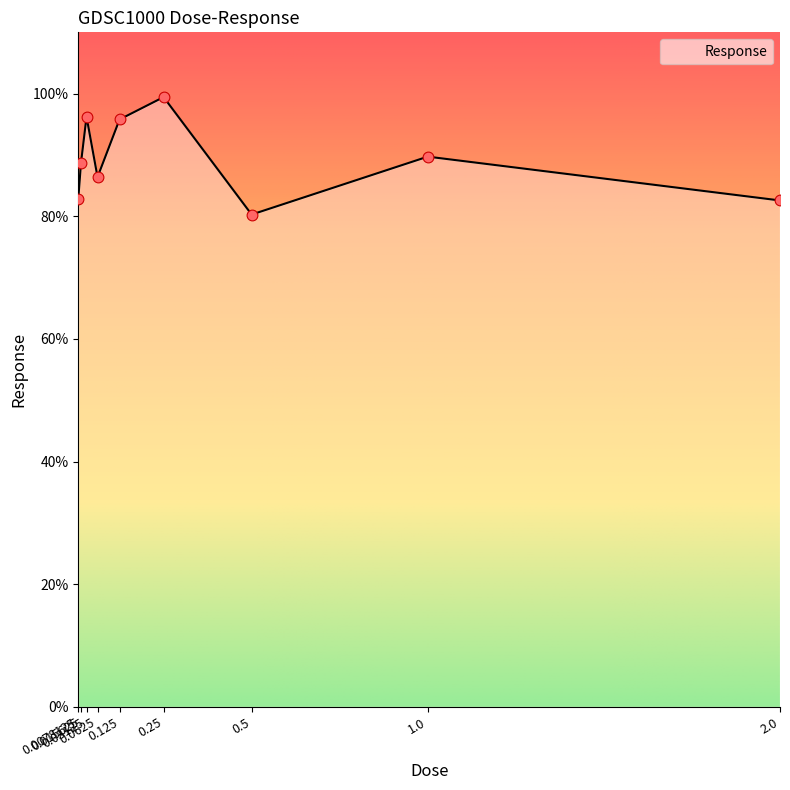

Approximately how many times larger is the value at 0.5 compared to 0.0625?

0.9